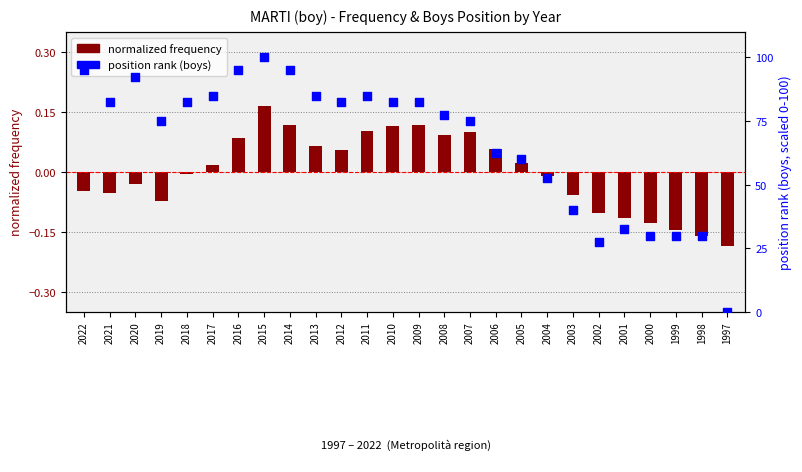

What is the total value across all series at 2017?

85.0